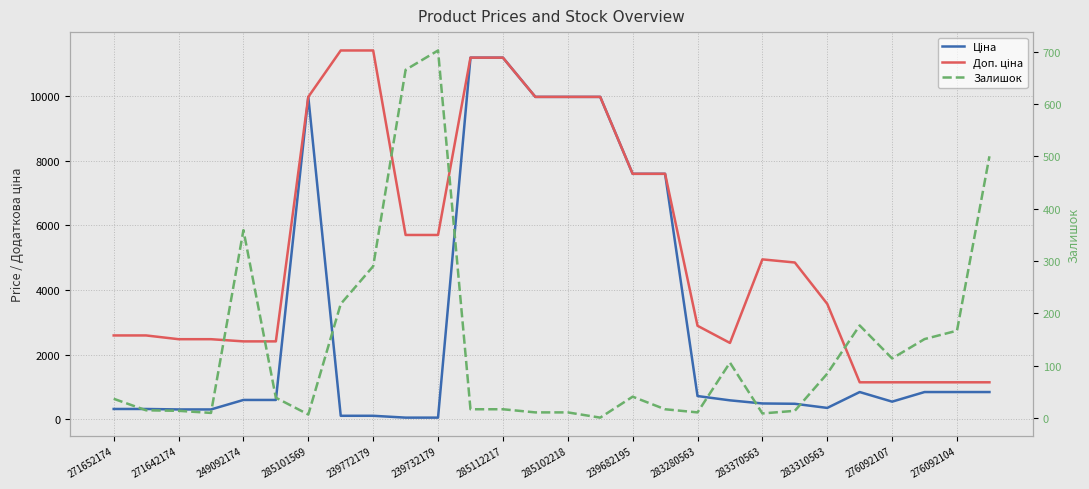

What is the label of the 25th point from the right?

285101569